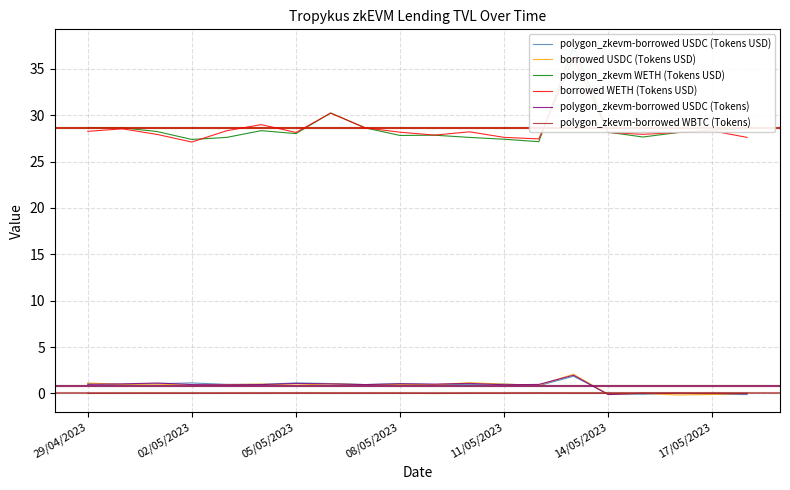

Is it true that polygon_zkevm-borrowed USDC (Tokens USD) equals 1.1 at 7?

True